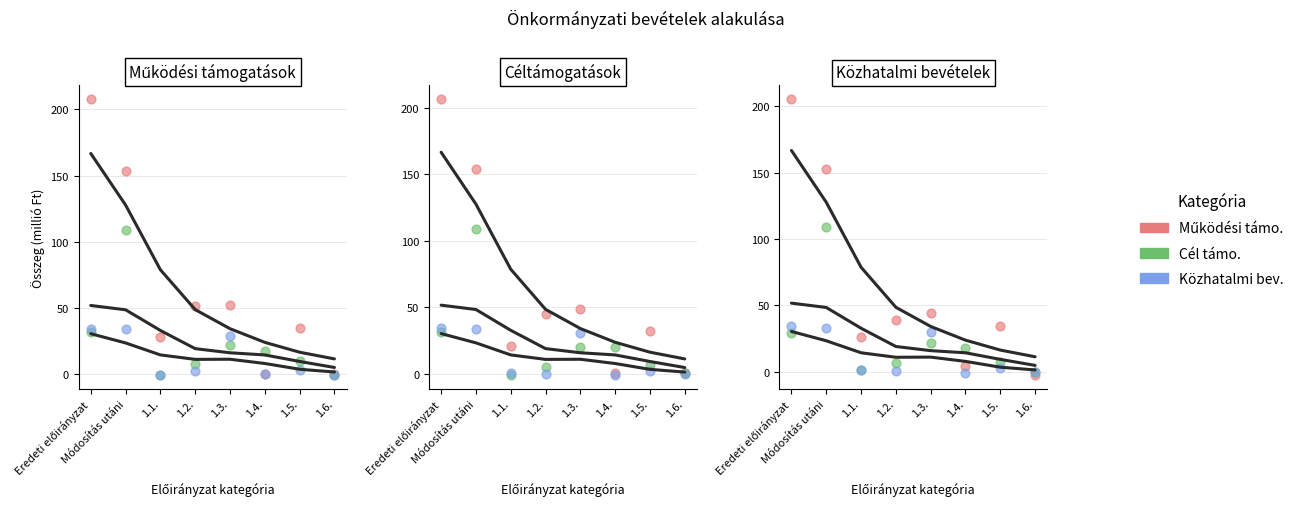

At which category is the sum across all series the highest?

Módosítás utáni